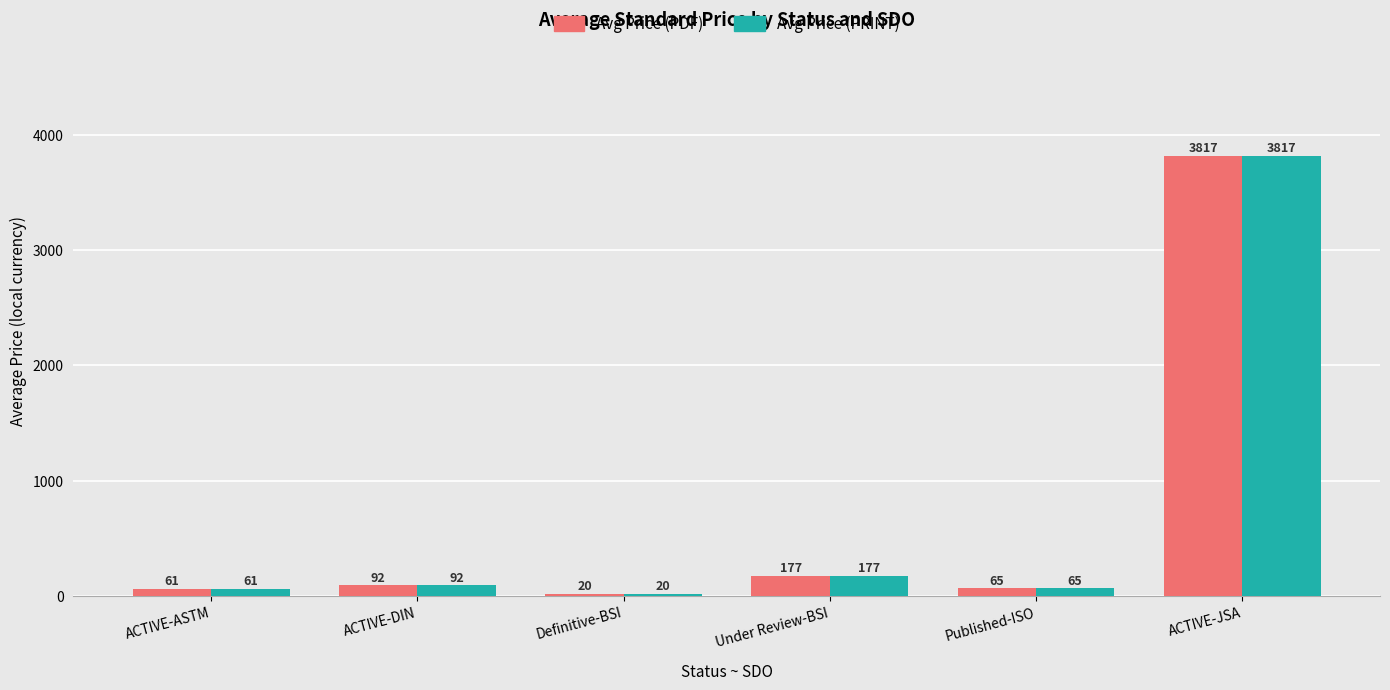

How many data points in Avg Price (PRINT) are above 91?

3